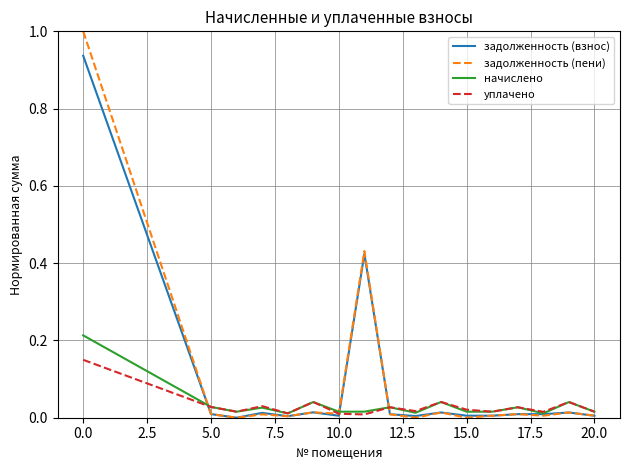

Rank the series by their maximum value, from lowest to highest.

уплачено, начислено, задолженность (взнос), задолженность (пени)